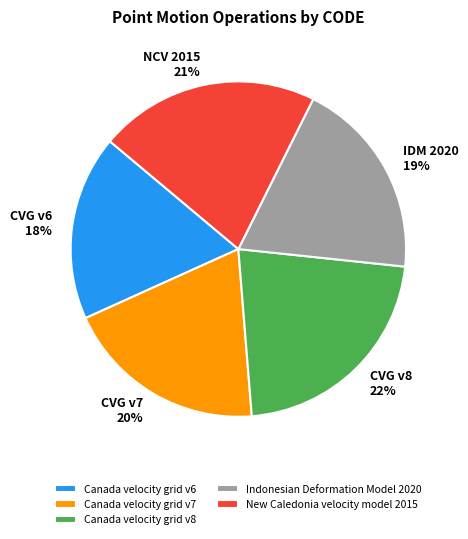

Is there a majority slice in this chart?

No